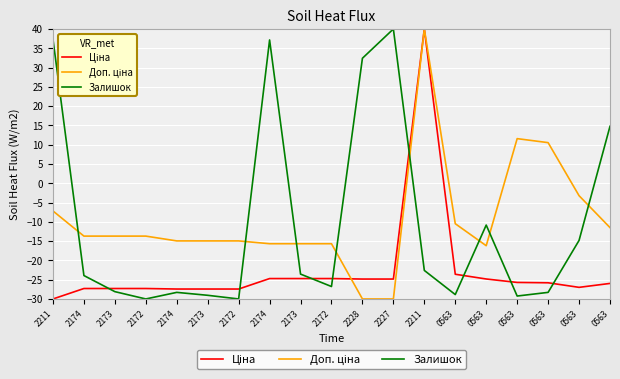

Reading right to left, extract all data points from this chart.

Ціна: -26.0	-27.0	-25.8	-25.7	-24.8	-23.6	40.0	-24.8	-24.8	-24.7	-24.7	-24.7	-27.4	-27.4	-27.4	-27.3	-27.3	-27.3	-30.0
Доп. ціна: -11.5	-3.2	10.5	11.6	-16.2	-10.5	40.0	-30.0	-30.0	-15.7	-15.7	-15.7	-14.9	-14.9	-14.9	-13.7	-13.7	-13.7	-7.2
Залишок: 14.8	-14.8	-28.3	-29.2	-10.8	-28.9	-22.6	40.0	32.4	-26.8	-23.6	37.2	-30.0	-29.1	-28.3	-30.0	-28.1	-23.9	37.3